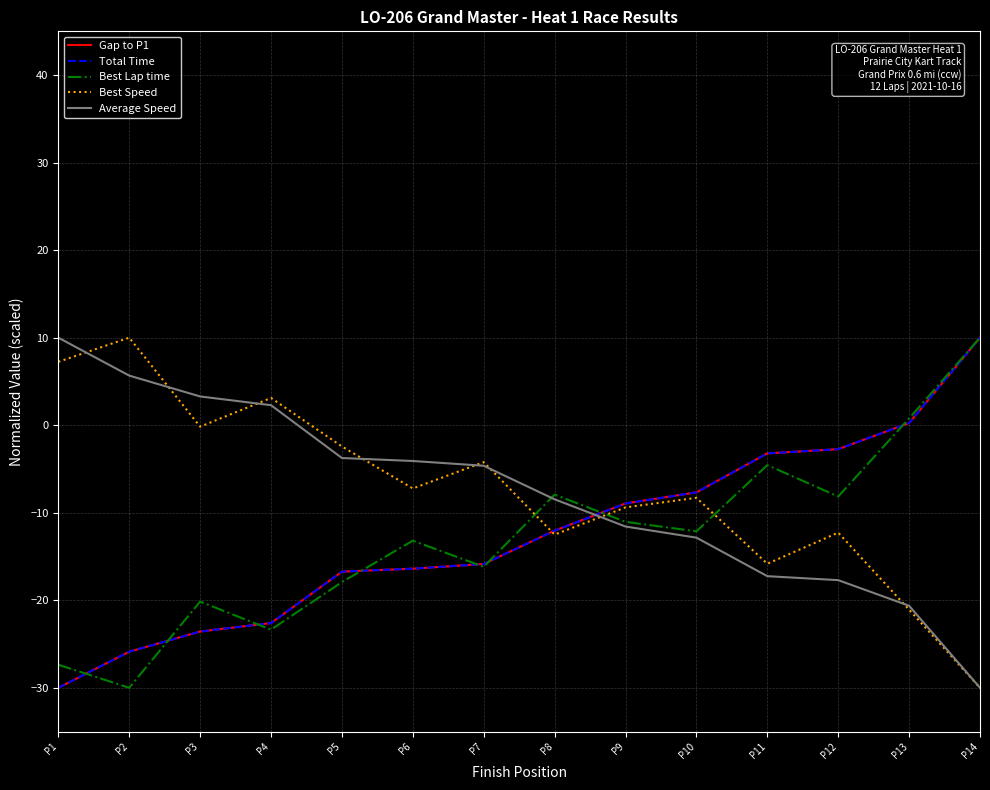

True or false: Best Speed has more than 0 interior local peaks.

True